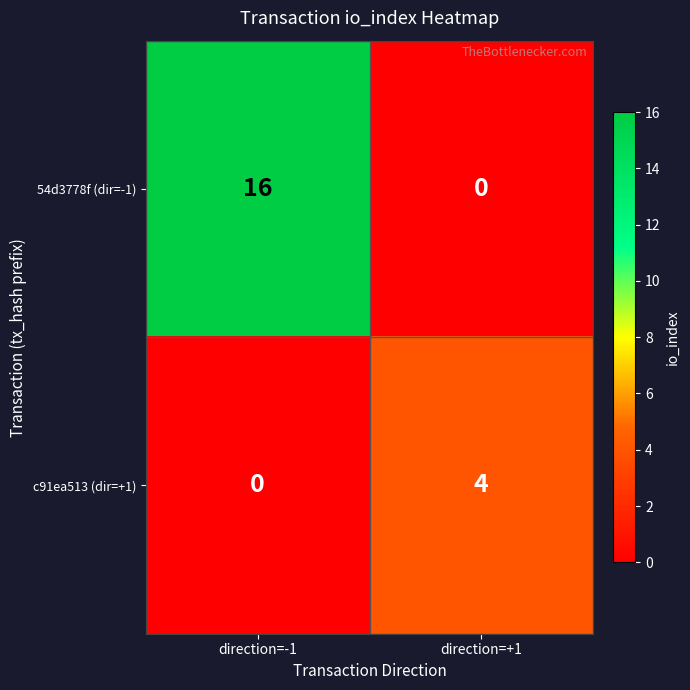

Reading left to right, transcribe all the data shown in this chart.

54d3778f (dir=-1): direction=-1=16	direction=+1=0
c91ea513 (dir=+1): direction=-1=0	direction=+1=4